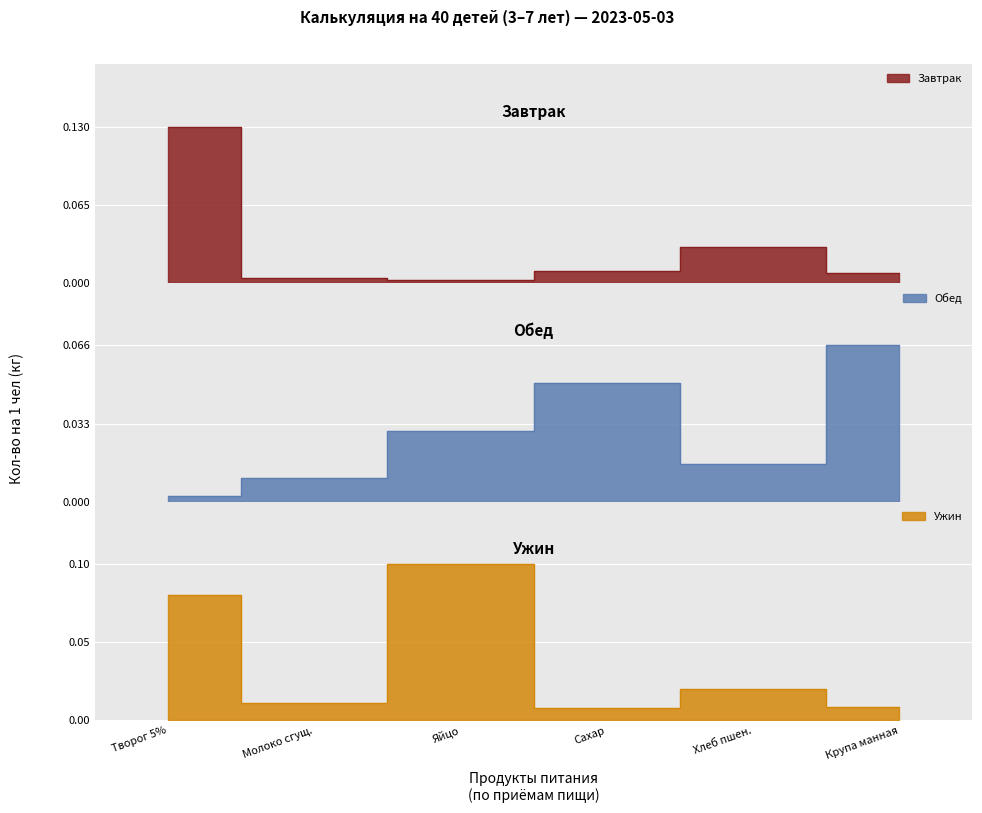

How many times do Завтрак and Обед cross each other?

1